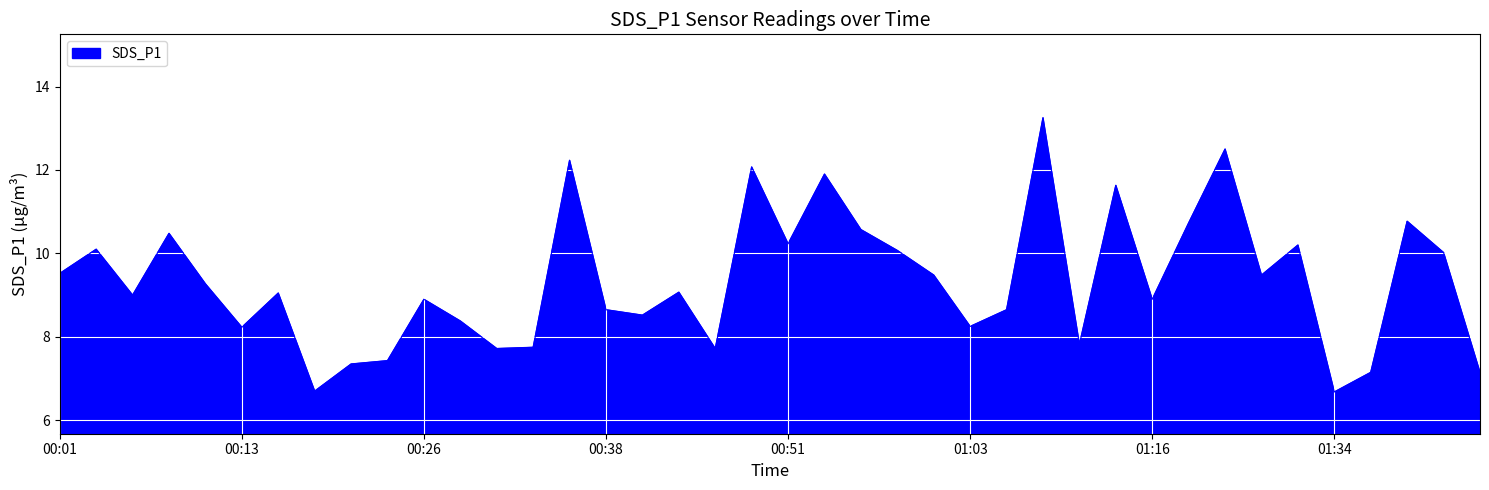

True or false: there are more than 2 points higher than both neighbors.

True